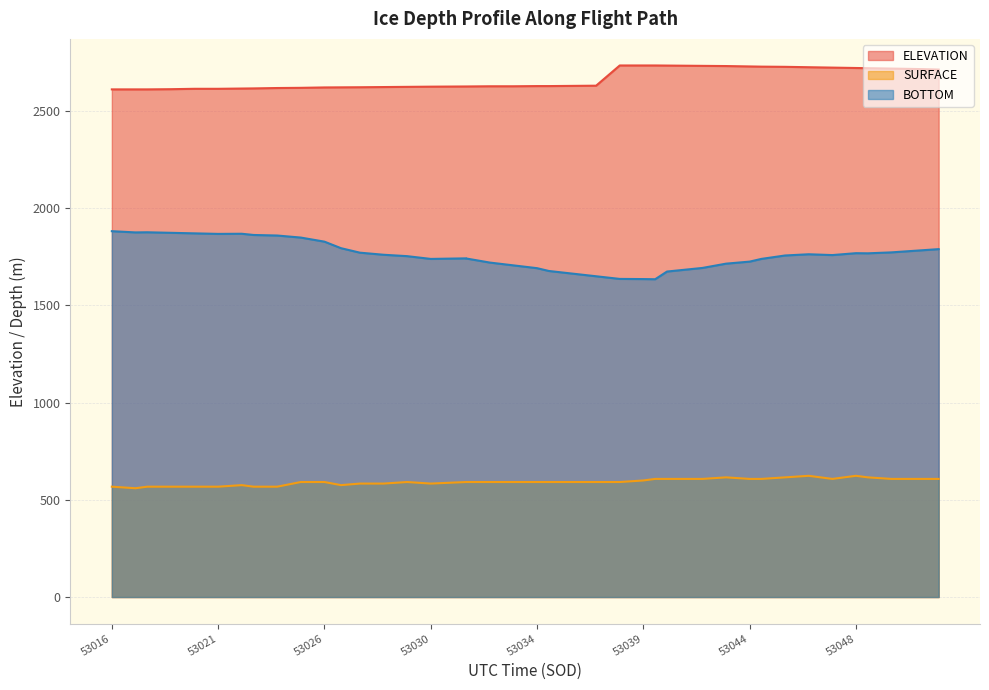

Rank the series at 53039 from lowest to highest value.

SURFACE, BOTTOM, ELEVATION